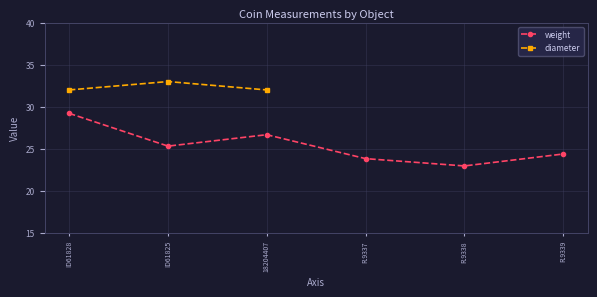

At how many categories does at least one series exceed 25?

3